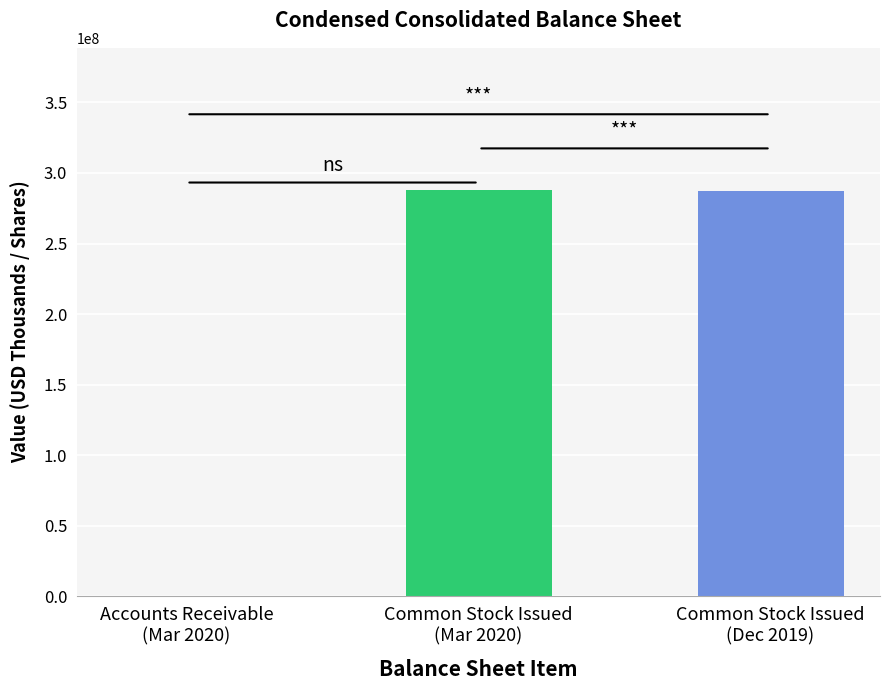

Which category has the highest value in the Dec. 31, 2019 series?

Common stock, issued shares